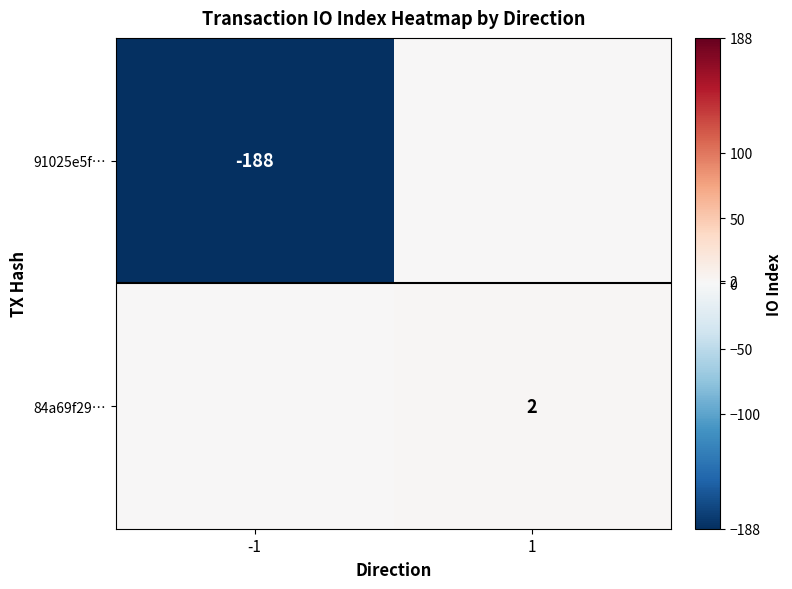

The value of 91025e5f… at -1 is -188. True or false?

True